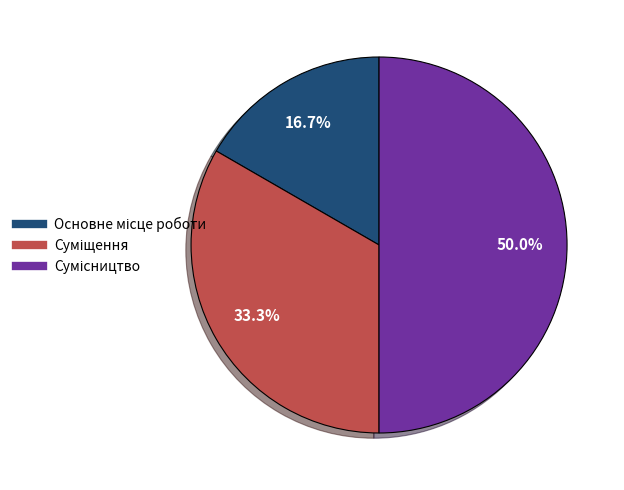

To the nearest percent, what is the average slice percentage?

33%